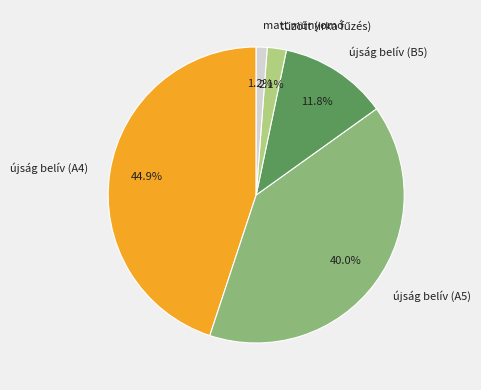

What is the ratio of the value at újság belív (B5) to the value at újság belív (A5)?

0.3